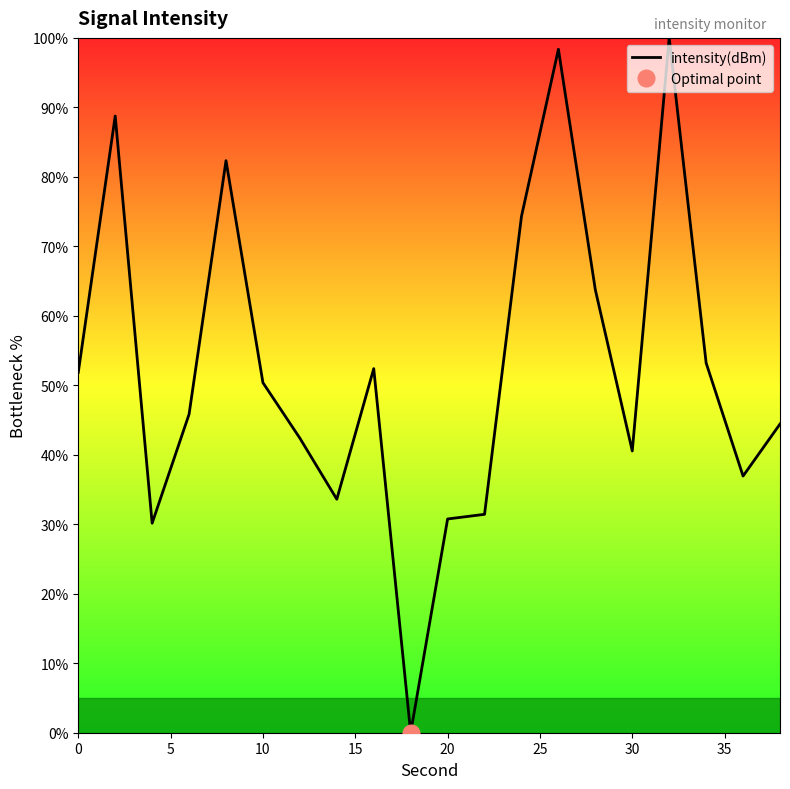

The value of intensity(dBm) at 30 is 23.1. True or false?

False